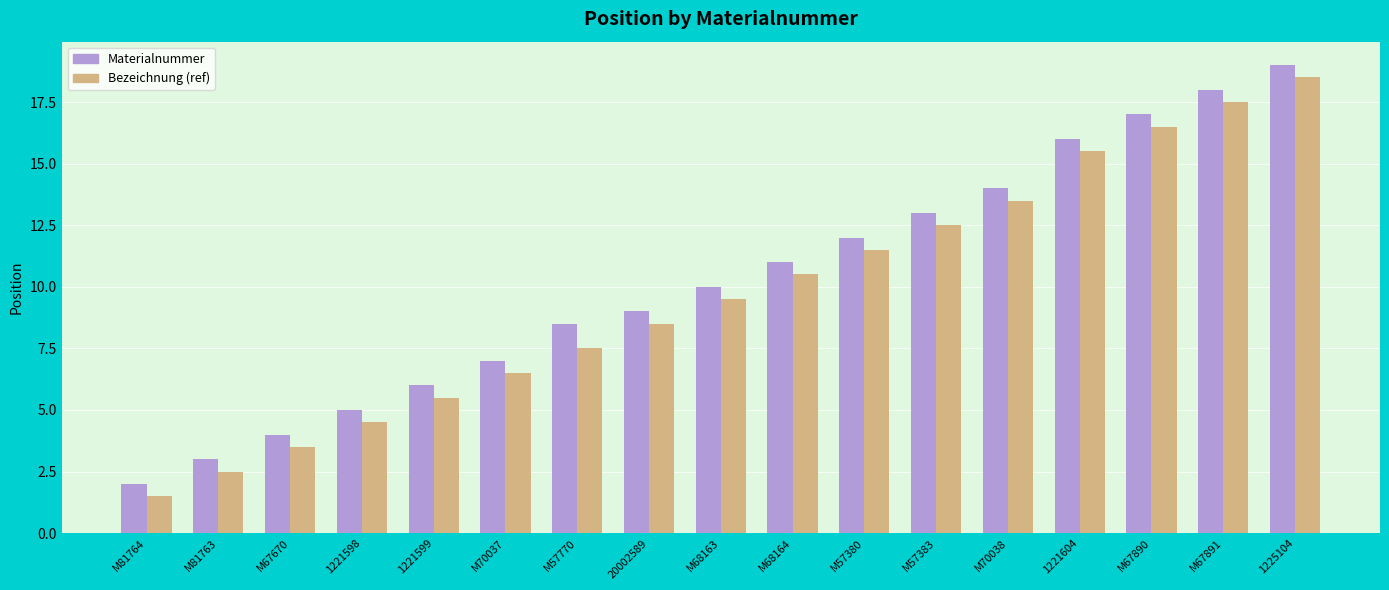

How many series are shown in this chart?

2